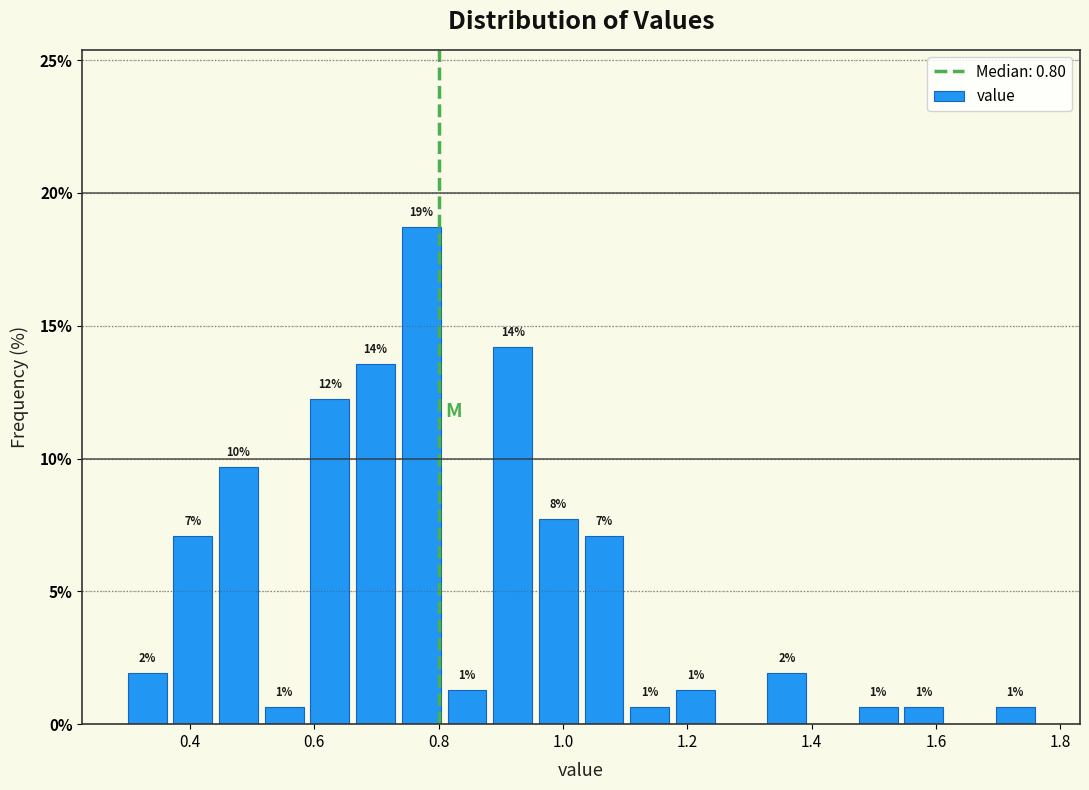

Read against the x-axis, roughly where is the centre of the tallest bar?

0.78